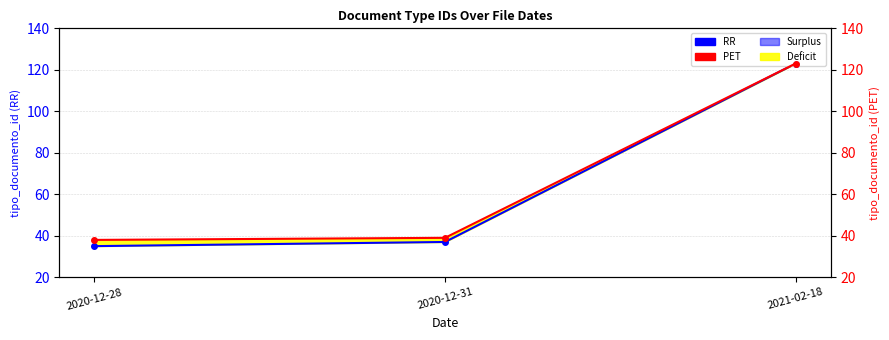

Which label corresponds to the smallest value in the chart?

2020-12-28